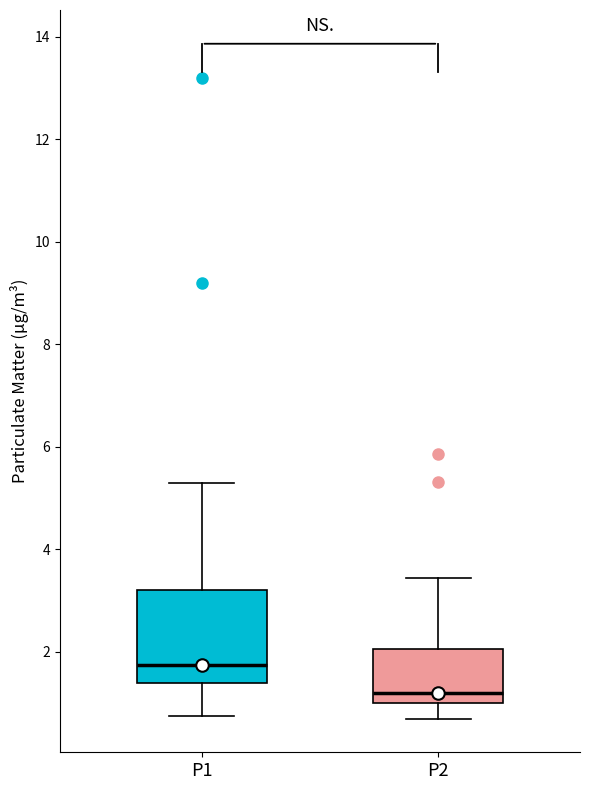

Reading left to right, transcribe this box plot: for each box, give where its median line is, the range the box spans, and where its two whiskers end, as read against the y-axis. The values are not printed on the chart, so give them approximately, as read against the axis.

P1: median 1.8, box 1.4 to 3.2, whiskers 0.8 to 5.4
P2: median 1.2, box 1.0 to 2.0, whiskers 0.8 to 3.4